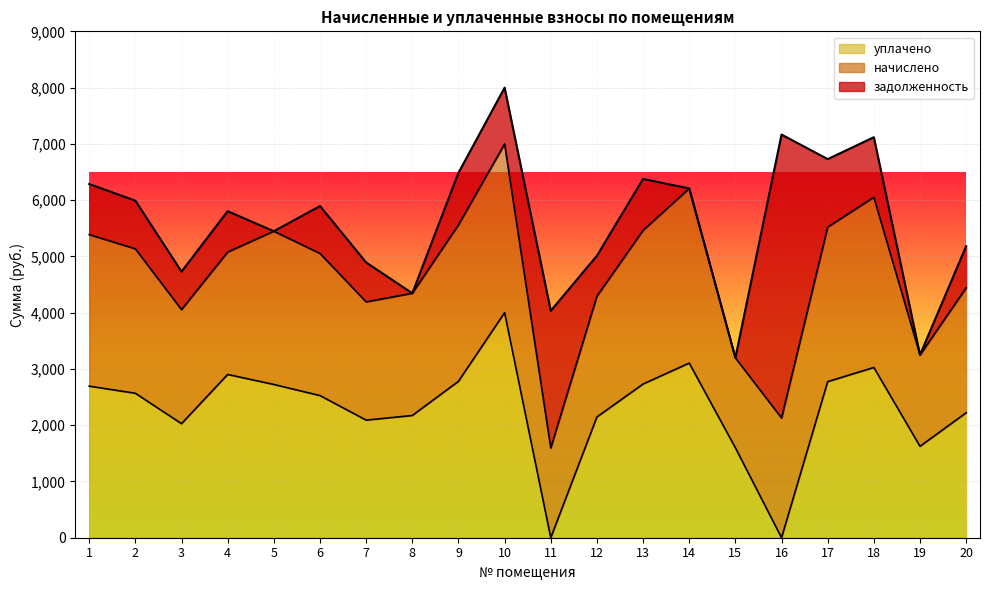

At which category does задолженность reach its first local valley?

3